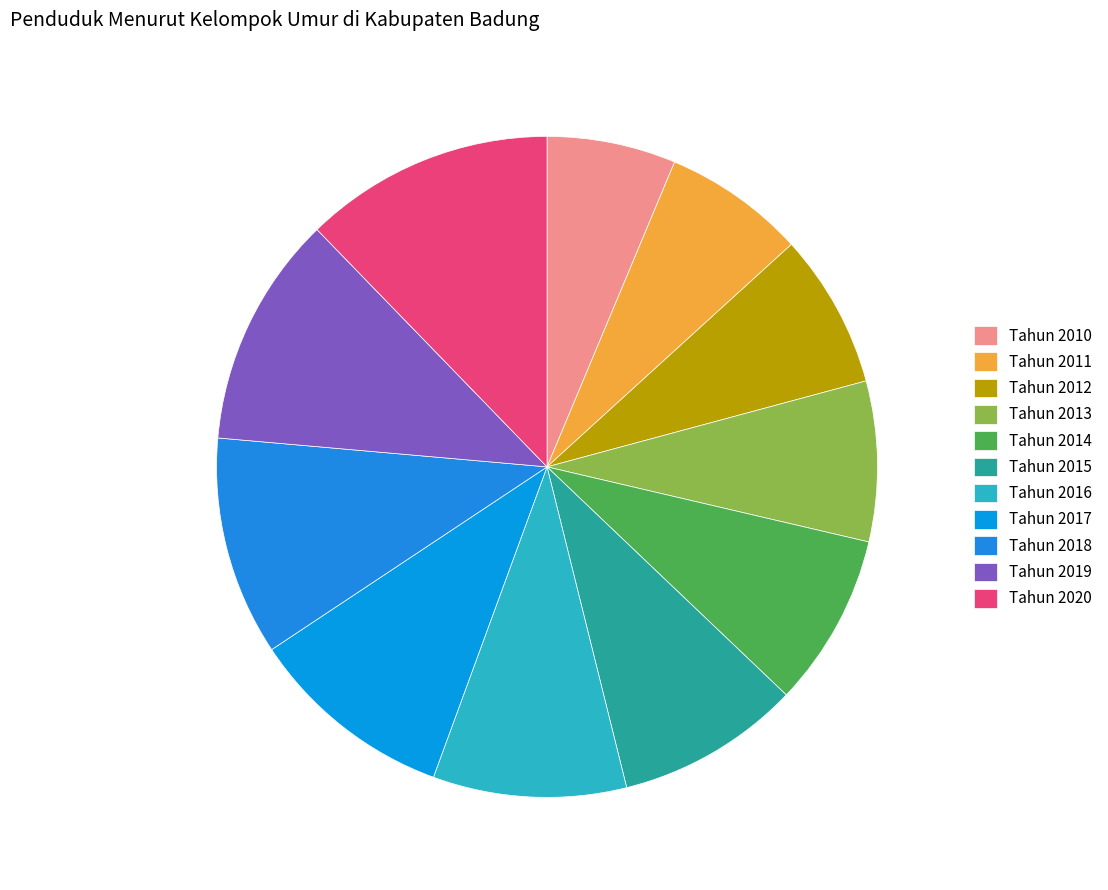

What is the smallest slice in the pie chart?

Tahun 2010